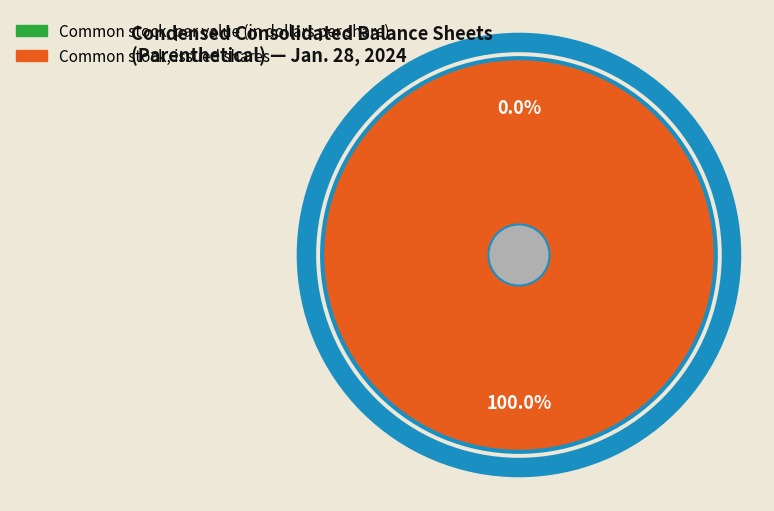

To the nearest percent, what portion does Common stock, issued shares represent?

100%